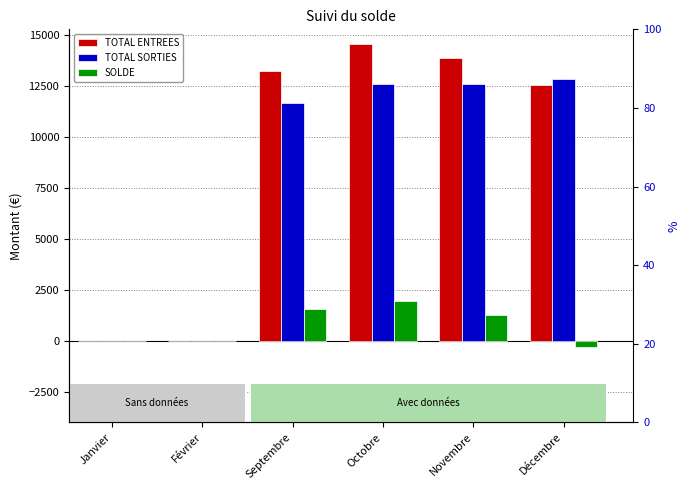

Reading left to right, list all the values displayed in this chart.

TOTAL ENTREES: 0.0	0.0	13218.0	14542.8	13880.4	12555.6
TOTAL SORTIES: 0.0	0.0	11666.7	12606.2	12595.1	12868.8
SOLDE: 0.0	0.0	1551.3	1936.6	1285.3	-313.1